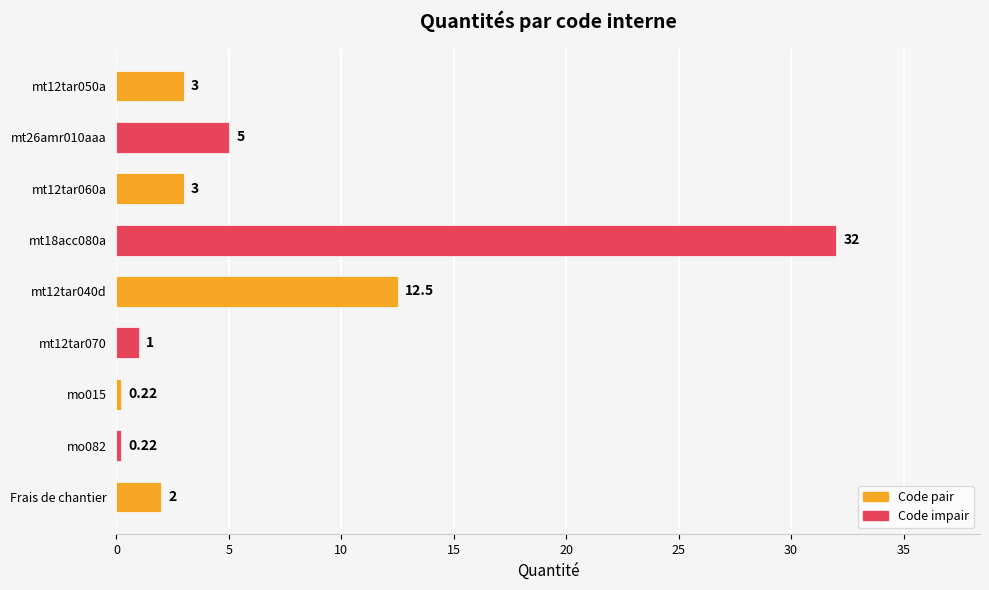

Between mt26amr010aaa and Frais de chantier, which is larger?

mt26amr010aaa